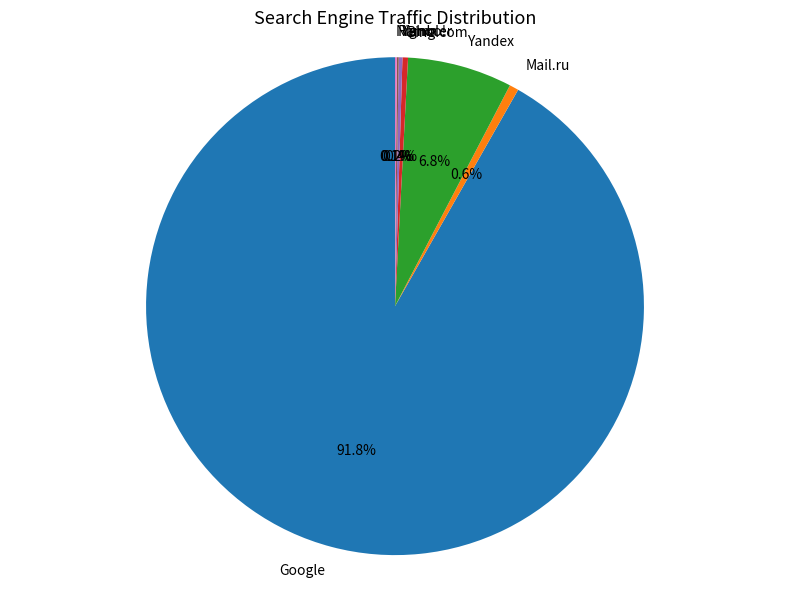

Is the sum of Yandex and Mail.ru greater than half?

No